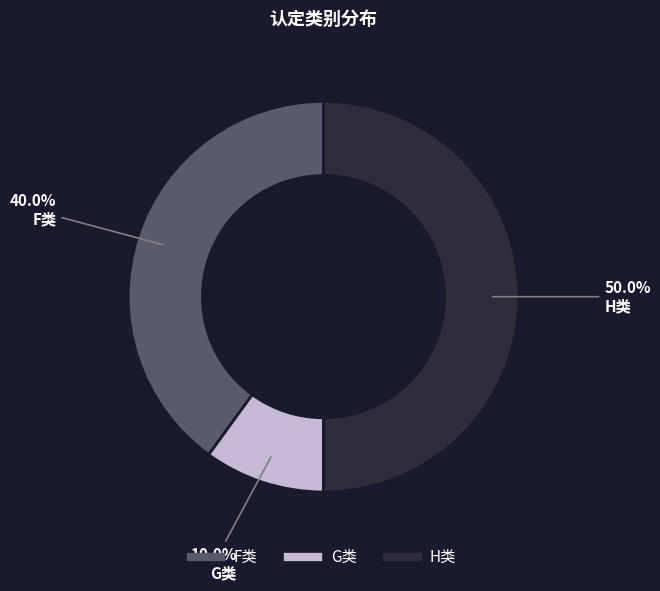

The H类 slice represents 50% of the pie. True or false?

True